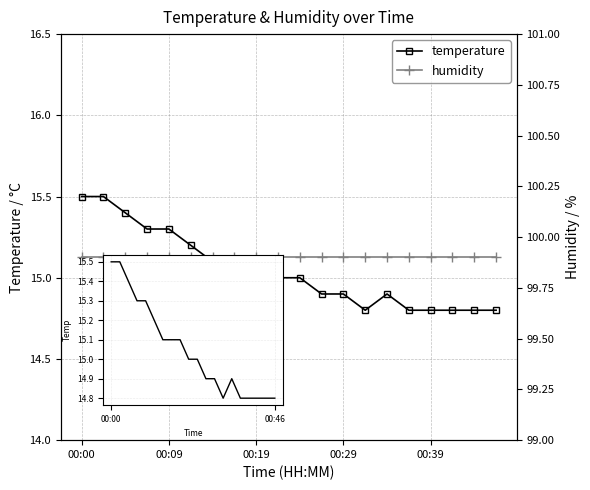

True or false: humidity and temperature cross at least once.

False